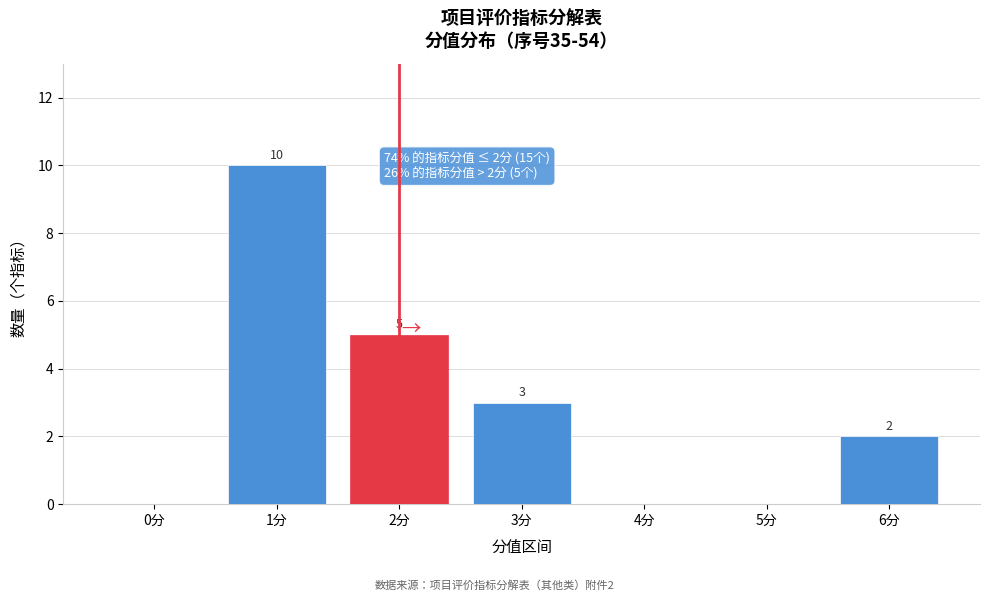

What is the sum of all values?

20